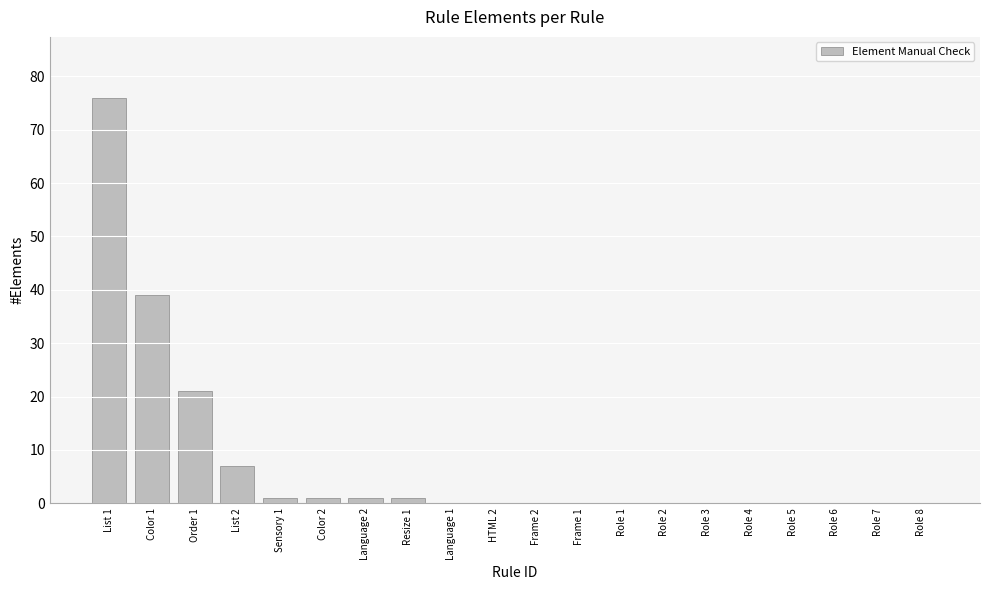

Does the chart contain stacked bars?

No